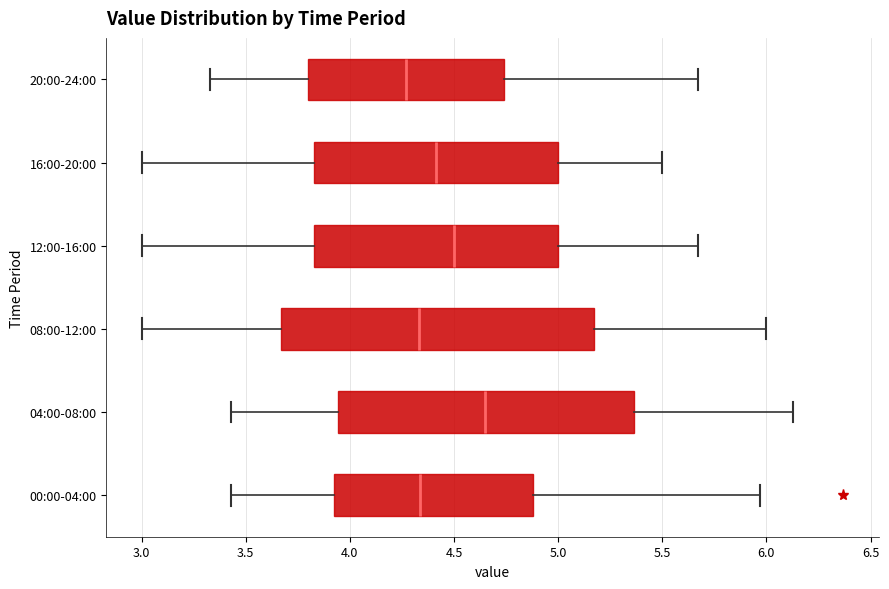

Which box's median line is the furthest to the left?

20:00-24:00